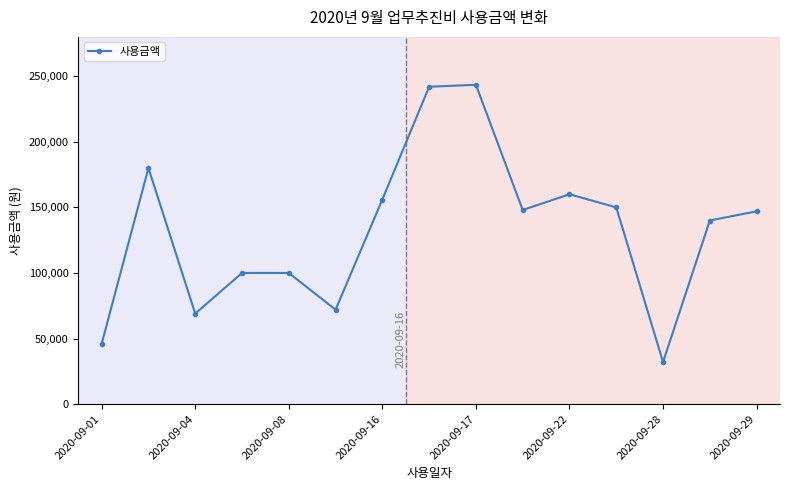

What is the value of the 6th point from the left?

72000